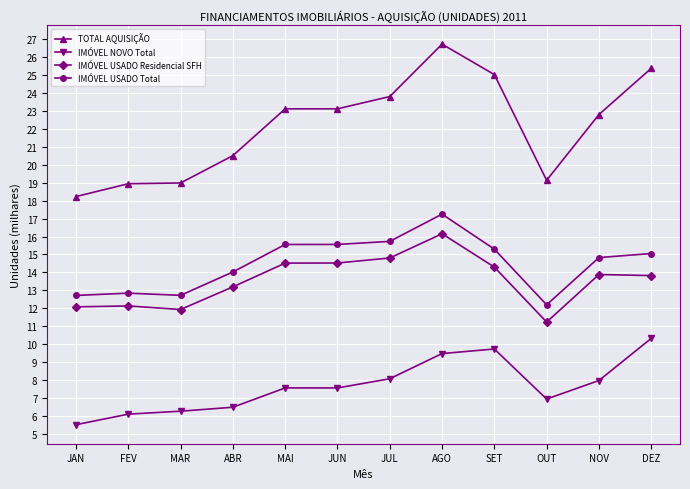

At how many categories does at least one series exceed 22?

7